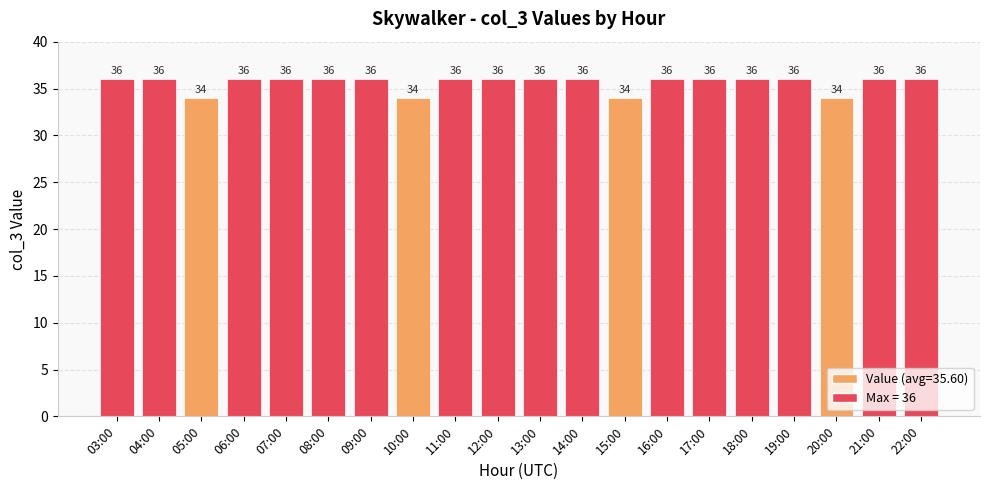

Reading right to left, list all the values displayed in this chart.

36	36	34	36	36	36	36	34	36	36	36	36	34	36	36	36	36	34	36	36